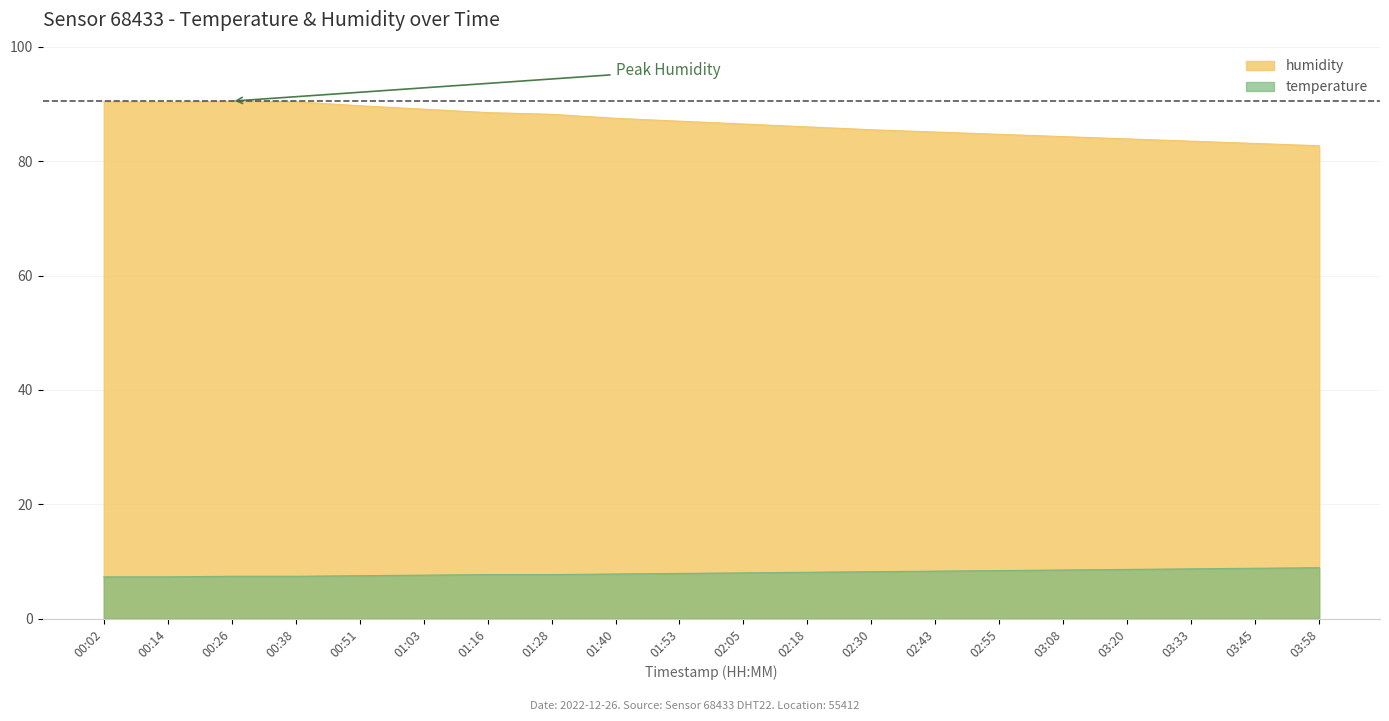

The temperature series shows 7.5 at 00:51. True or false?

True